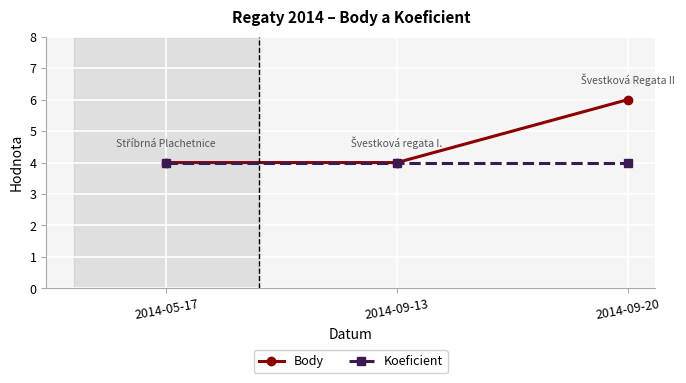

How many lines are shown in the chart?

2